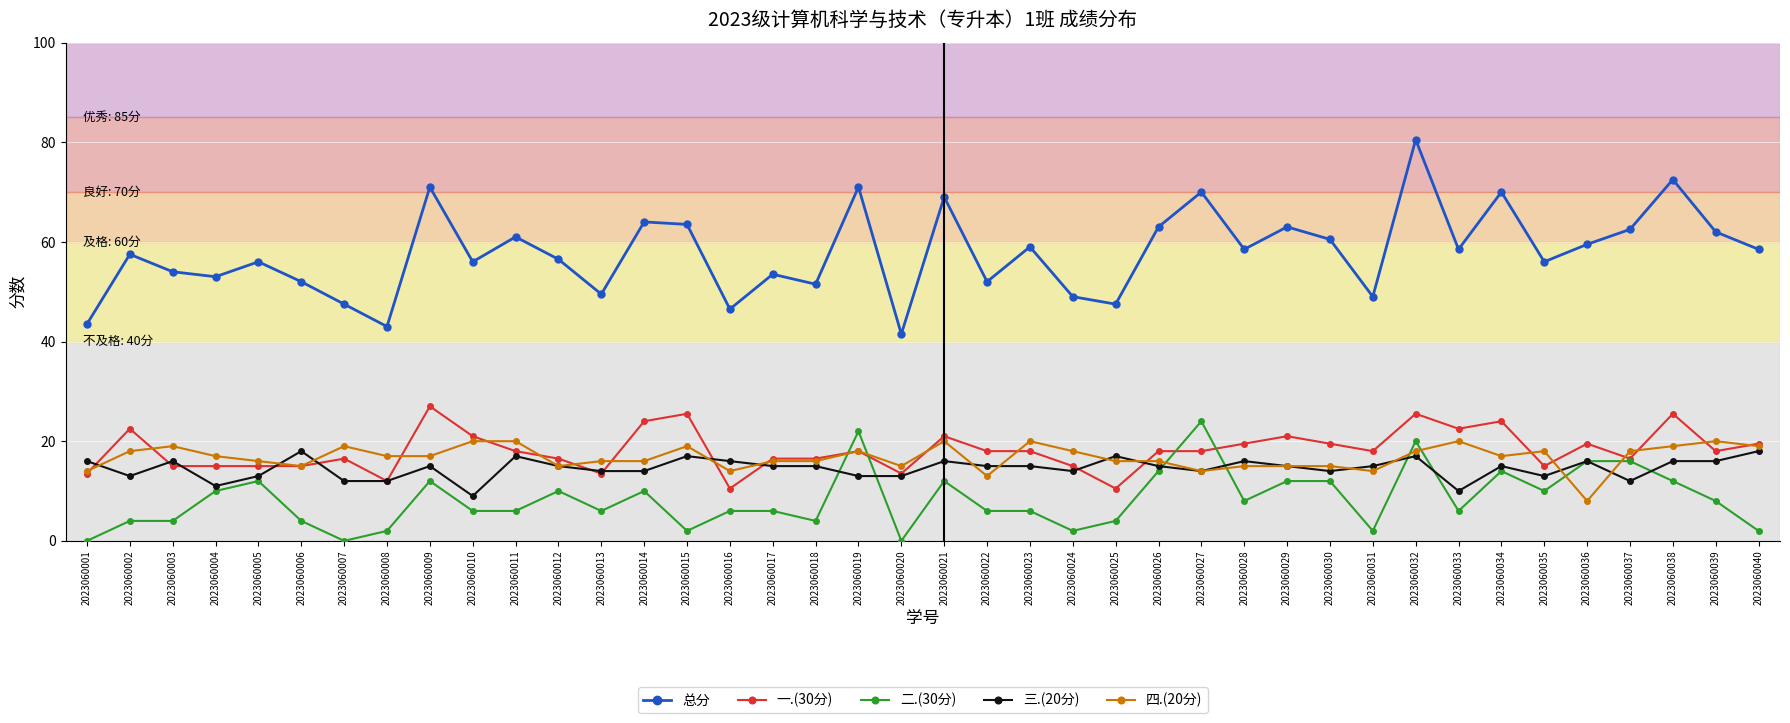

How many series are shown in this chart?

5